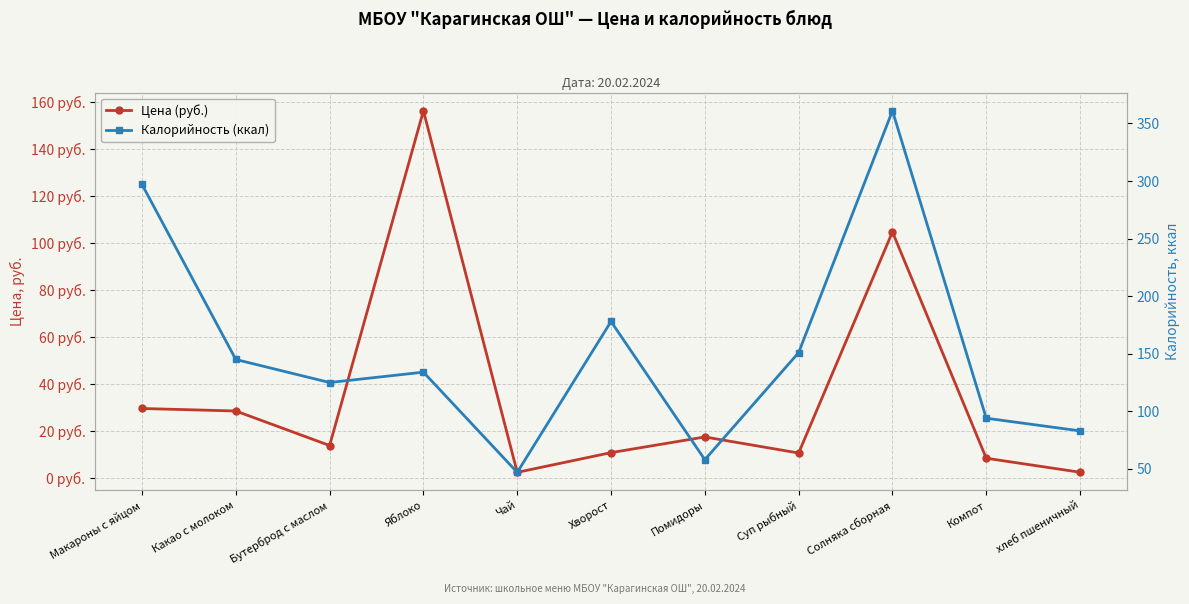

Rank the categories by Цена (руб.) value from highest to lowest.

Яблоко, Солняка сборная, Макароны с яйцом, Какао с молоком, Помидоры, Бутерброд с маслом, Хворост, Суп рыбный, Компот, хлеб пшеничный, Чай